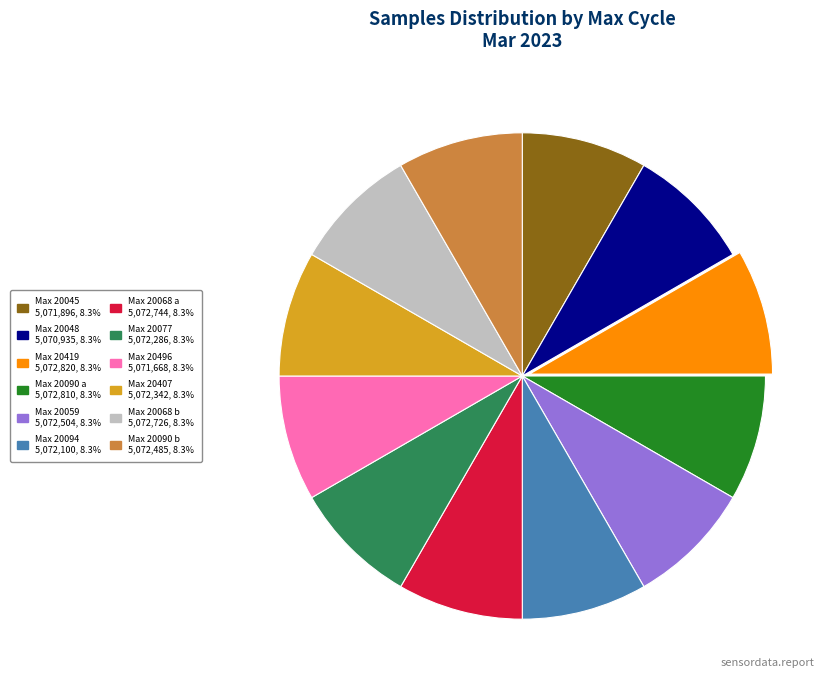

Is there a majority slice in this chart?

No